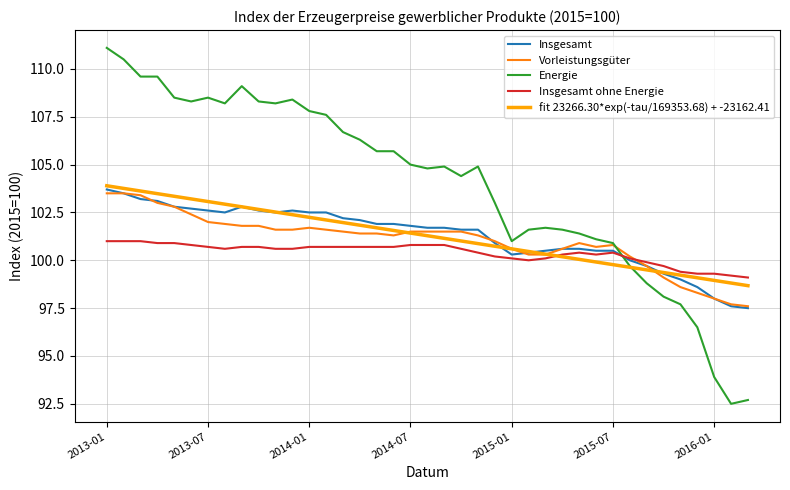

After their last crossing, which series has the higher values: Insgesamt ohne Energie or Insgesamt?

Insgesamt ohne Energie